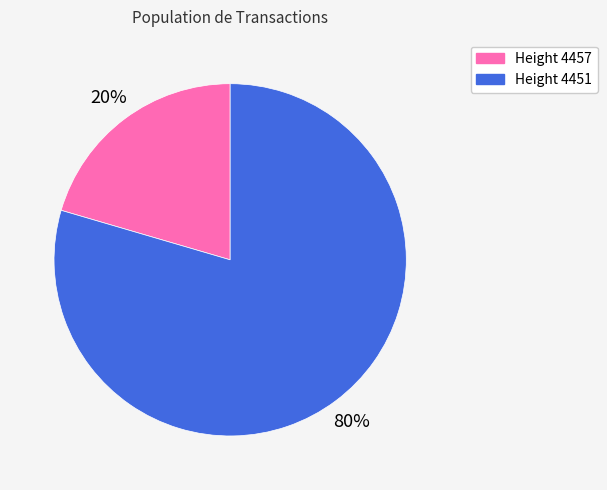

To the nearest percent, what is the average slice percentage?

50%